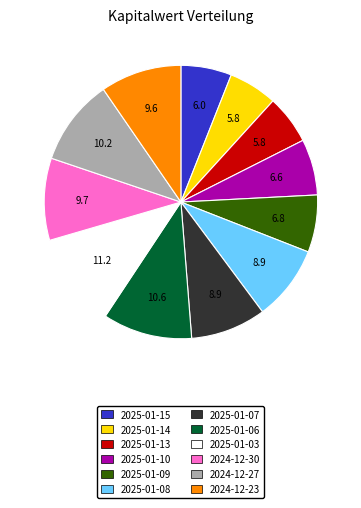

The 2025-01-03 slice represents 11% of the pie. True or false?

True